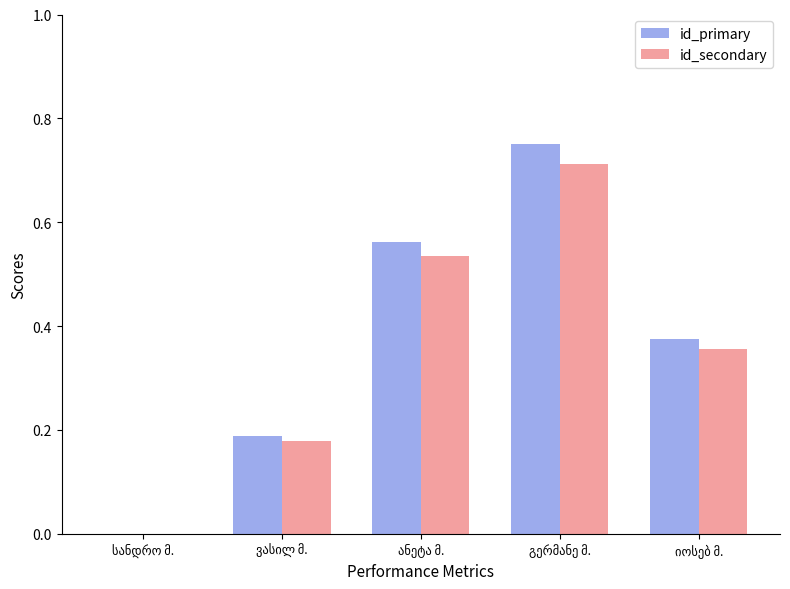

Which series has the largest total across all categories?

id_primary